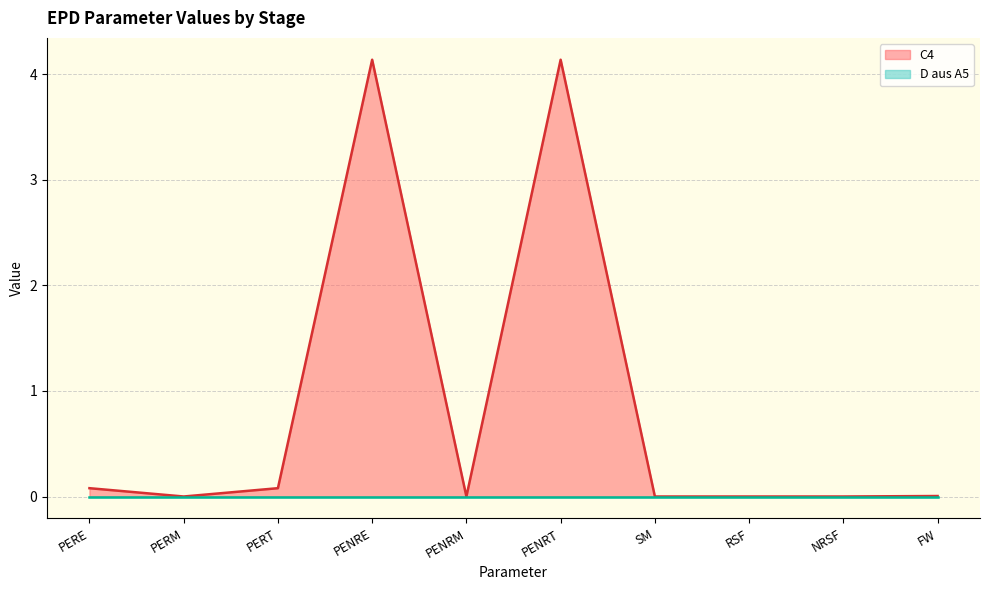

What is the label of the 2nd point from the left?

PERM